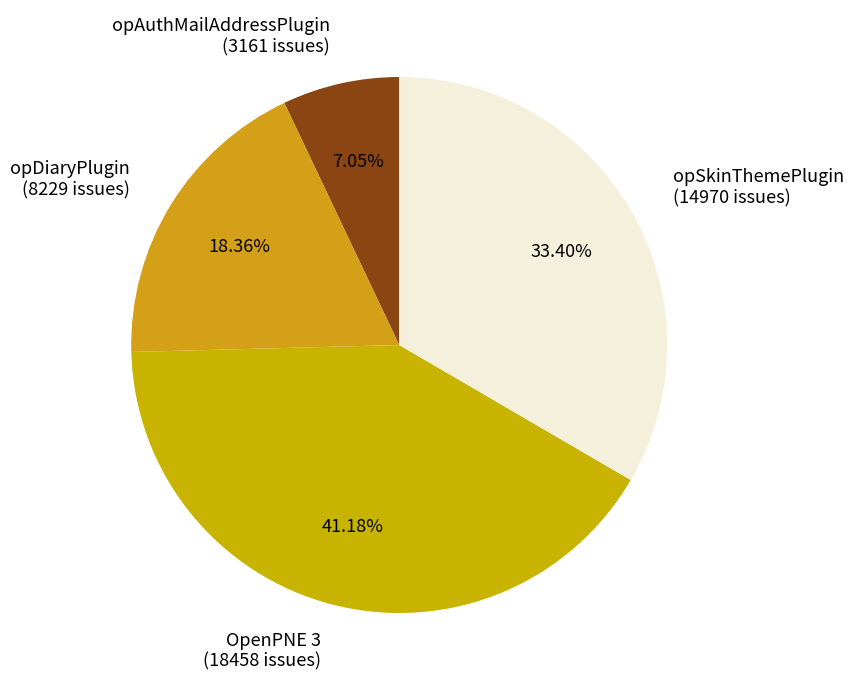

Rank the categories by value from lowest to highest.

opAuthMailAddressPlugin (3161 issues), opDiaryPlugin (8229 issues), opSkinThemePlugin (14970 issues), OpenPNE 3 (18458 issues)